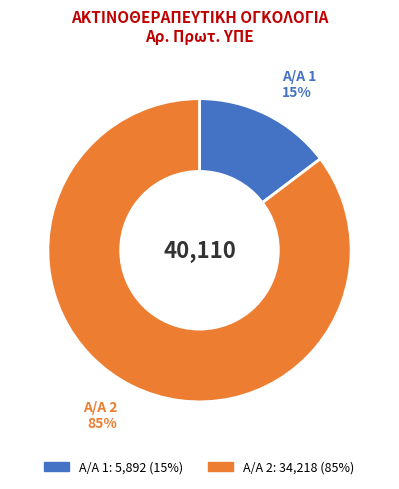

Is there a majority slice in this chart?

Yes